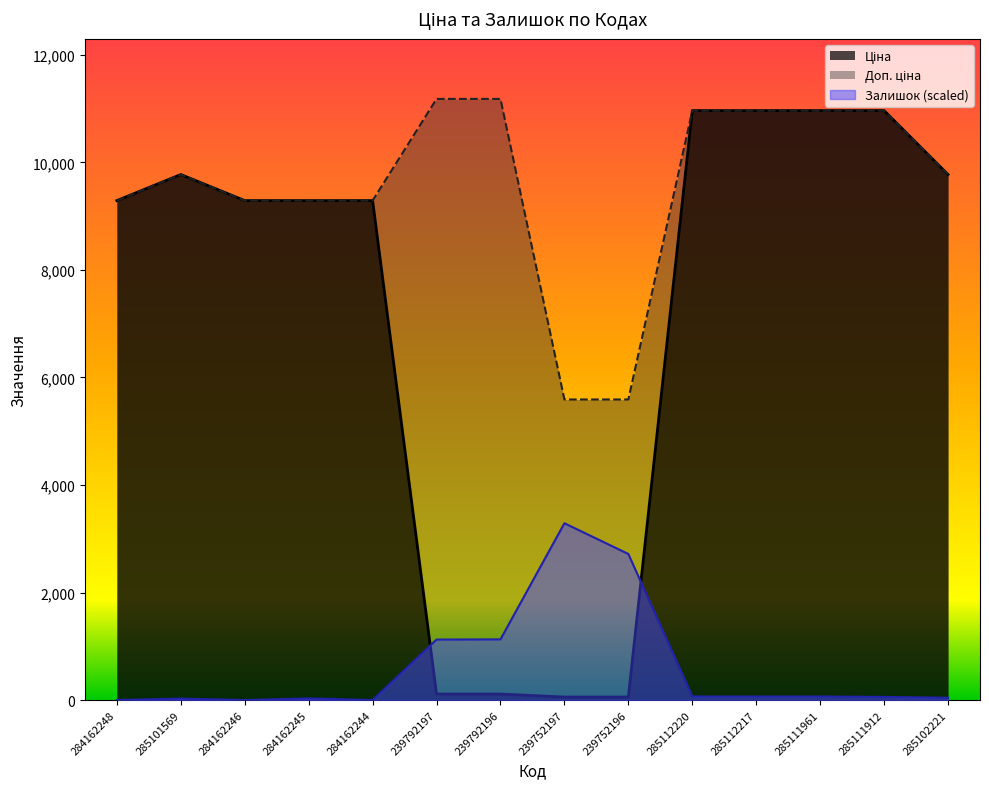

What is the difference between the maximum and minimum values in the Доп. ціна series?

5591.0